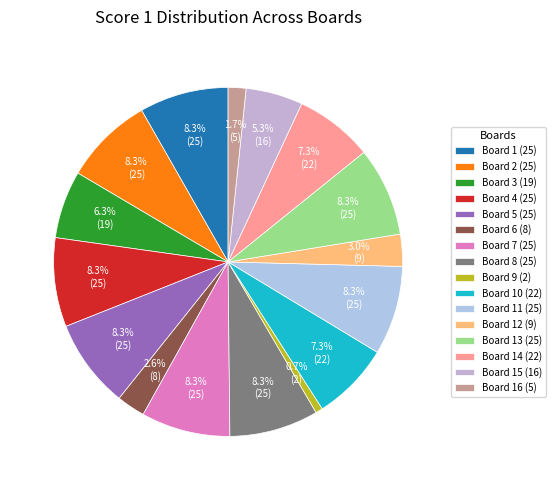

Which has a higher value, Board 3 (19) or Board 11 (25)?

Board 11 (25)